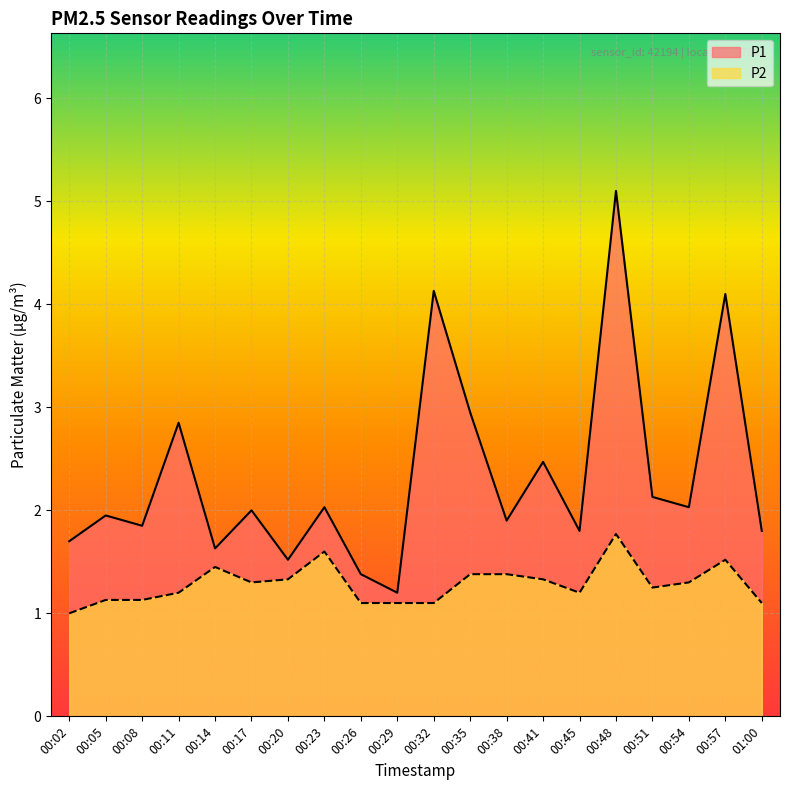

At which label is P1 closest to 3?

00:35